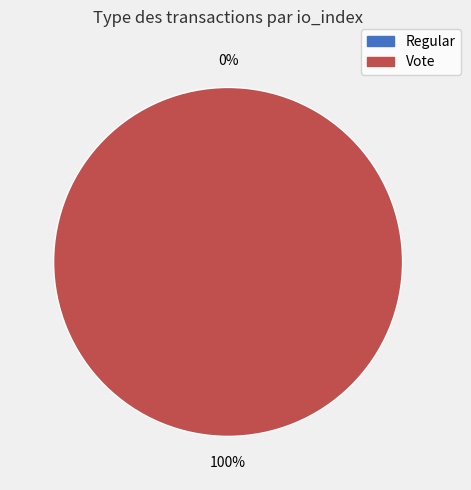

Is it true that Regular is 10% of the pie?

False